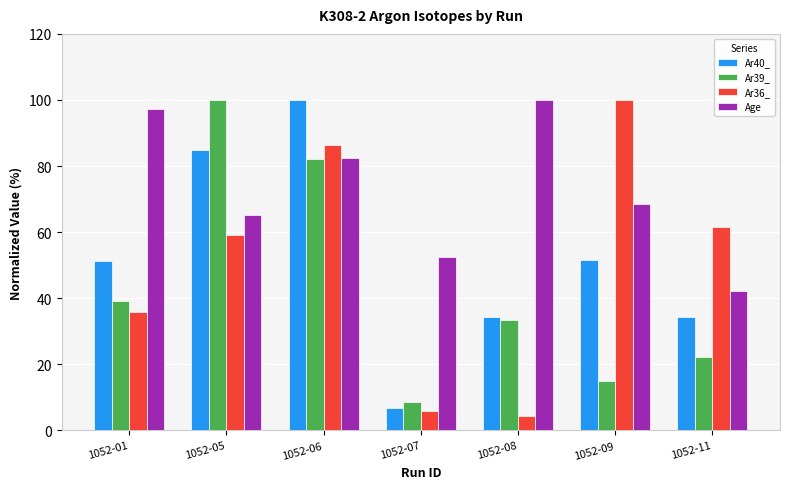

What is the difference between the maximum and minimum values in the Ar36_ series?

95.6